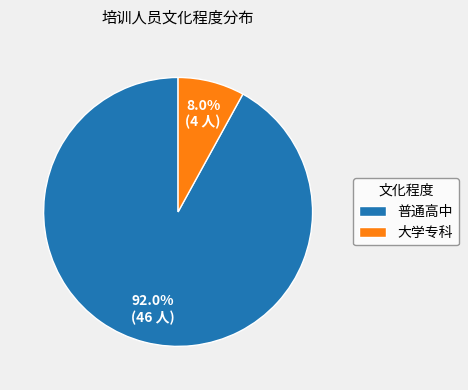

Which slice is the smallest?

大学专科